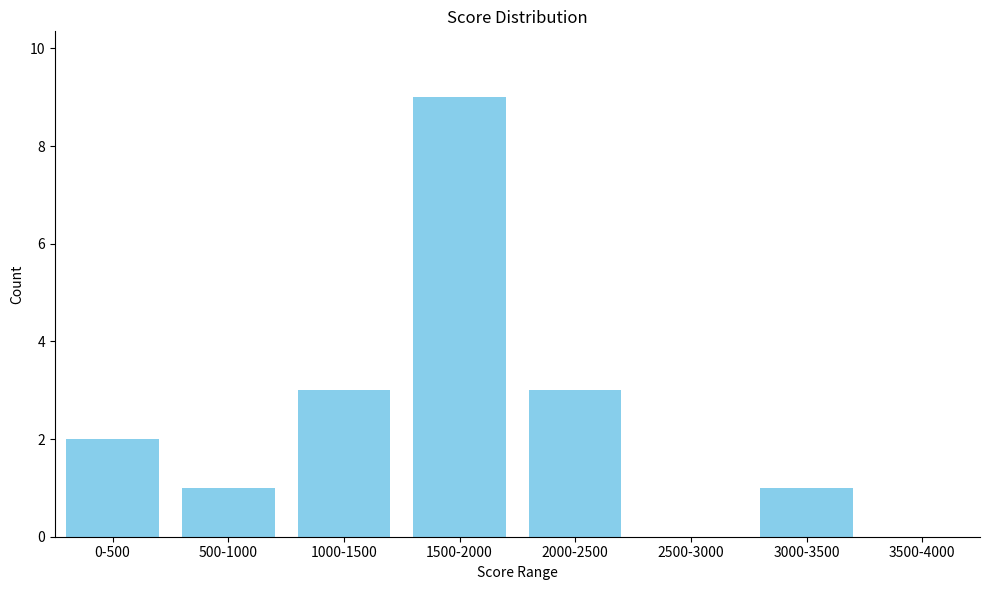

Reading right to left, what are all the values shown in this chart?

3500-4000=0	3000-3500=1	2500-3000=0	2000-2500=3	1500-2000=9	1000-1500=3	500-1000=1	0-500=2